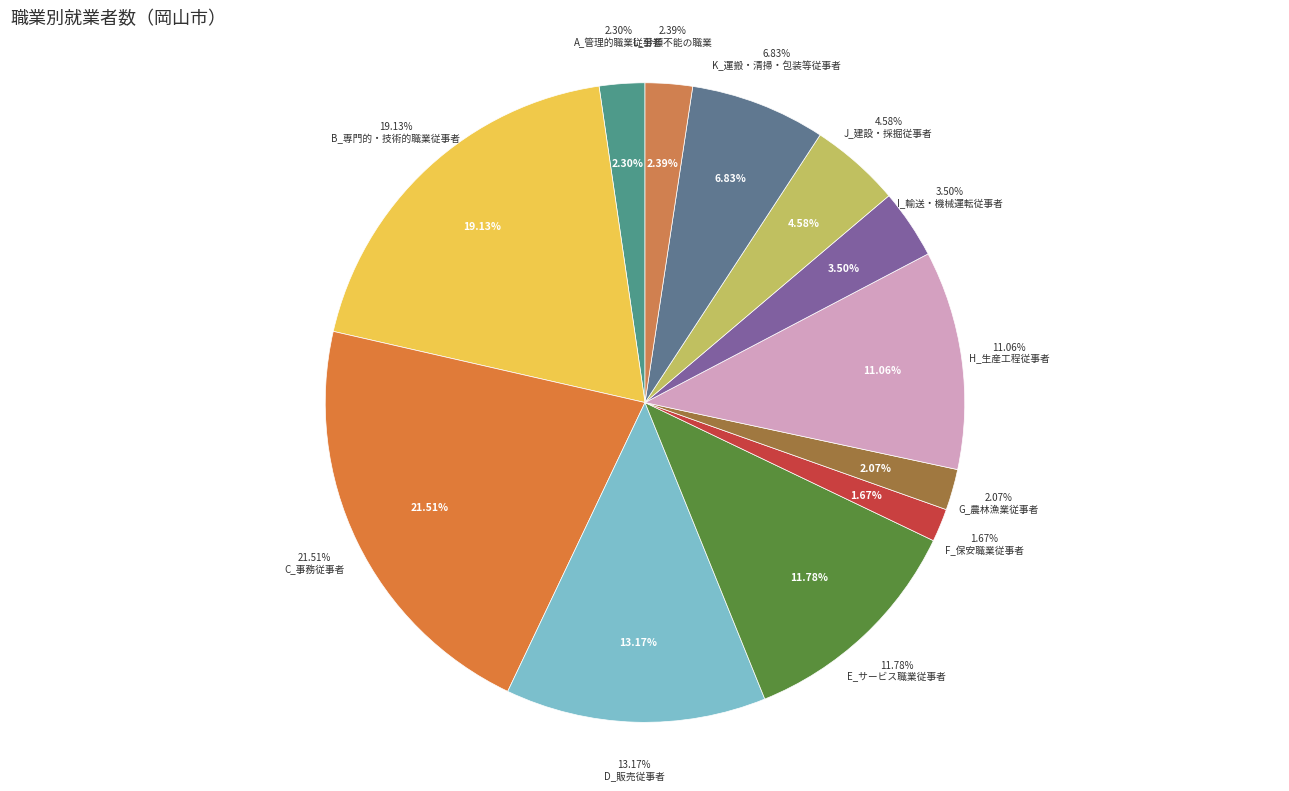

How many segments does this pie chart have?

12